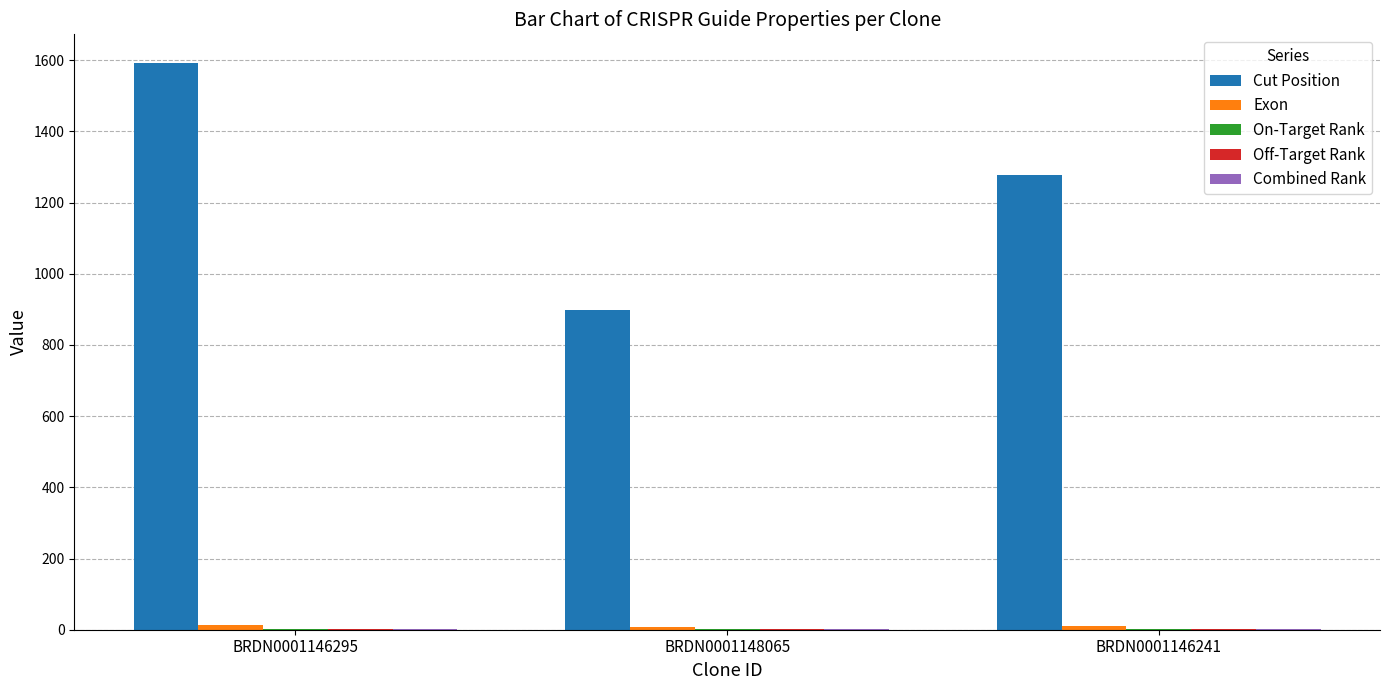

Which category has the highest value in the Cut Position series?

BRDN0001146295